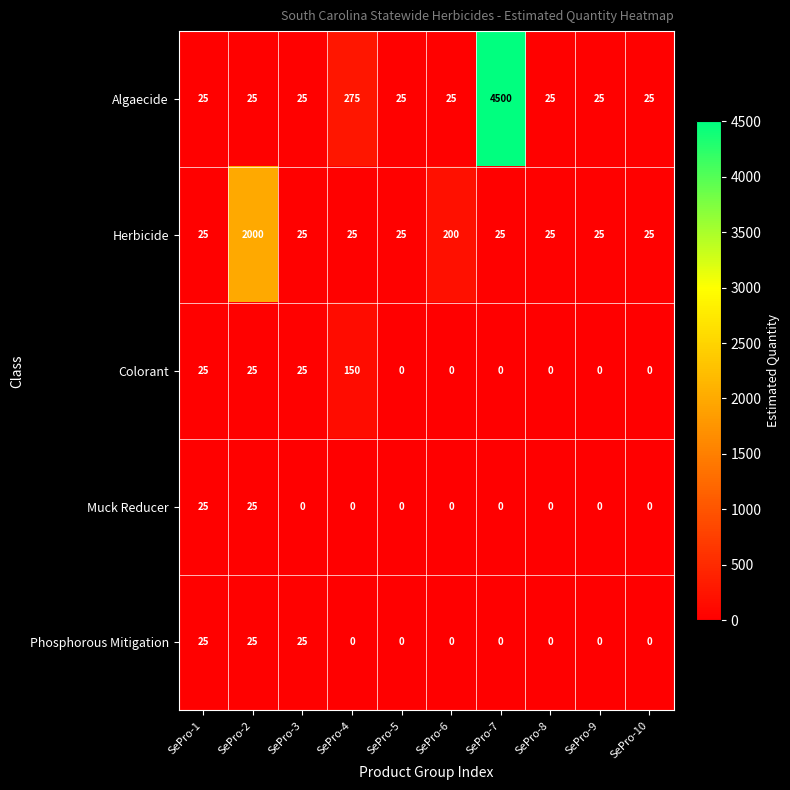

Between SePro-3 and SePro-4, which series saw the biggest shift?

Algaecide